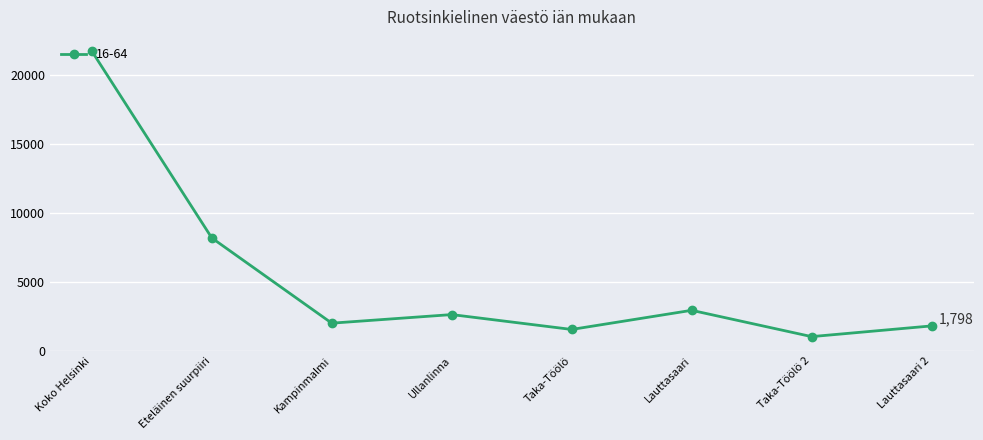

At which category does the data reach its first local peak?

Ullanlinna